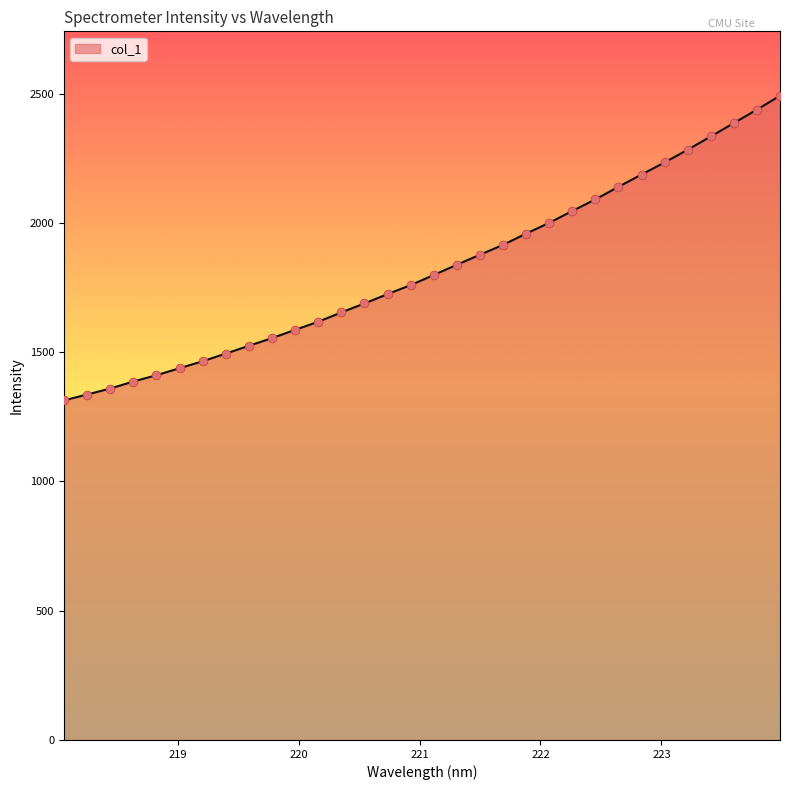

What is the difference between the maximum and minimum values?

1178.3